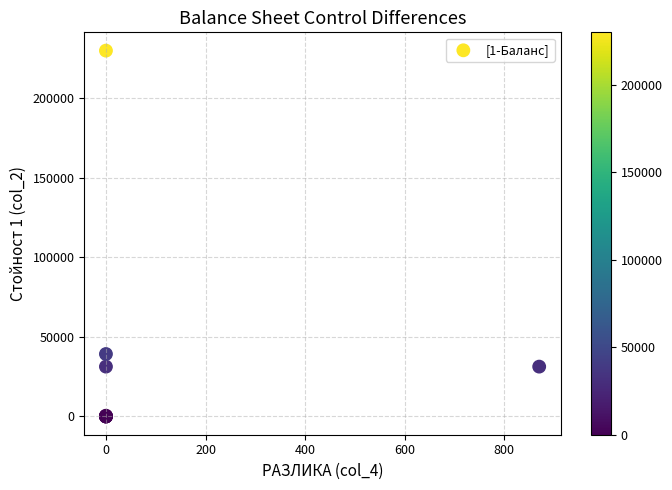

What Y value in the scatter plot is closest to 115025?

39255